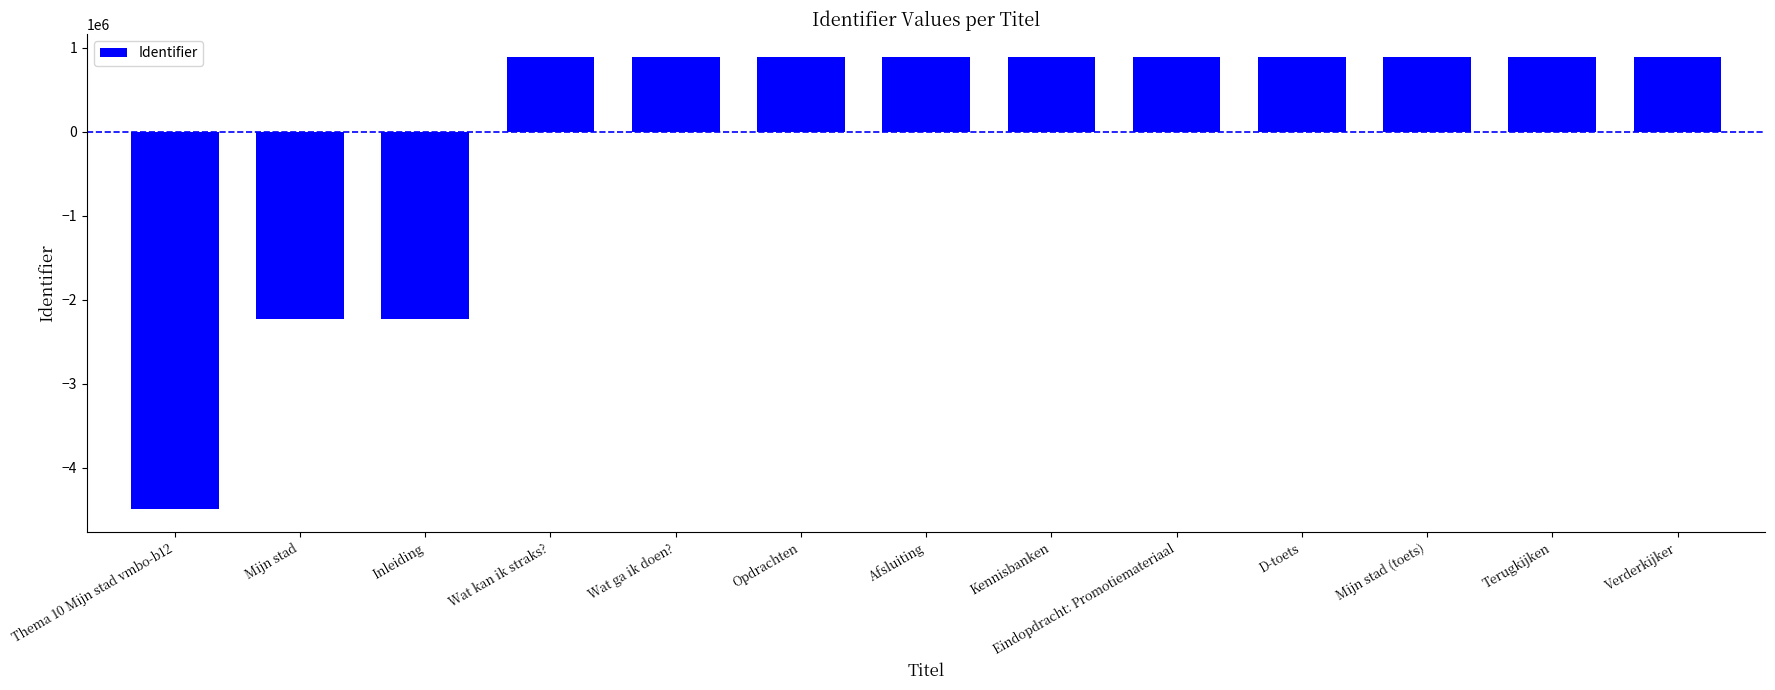

The chart shows a value of 246455.5 at Wat kan ik straks?. True or false?

False